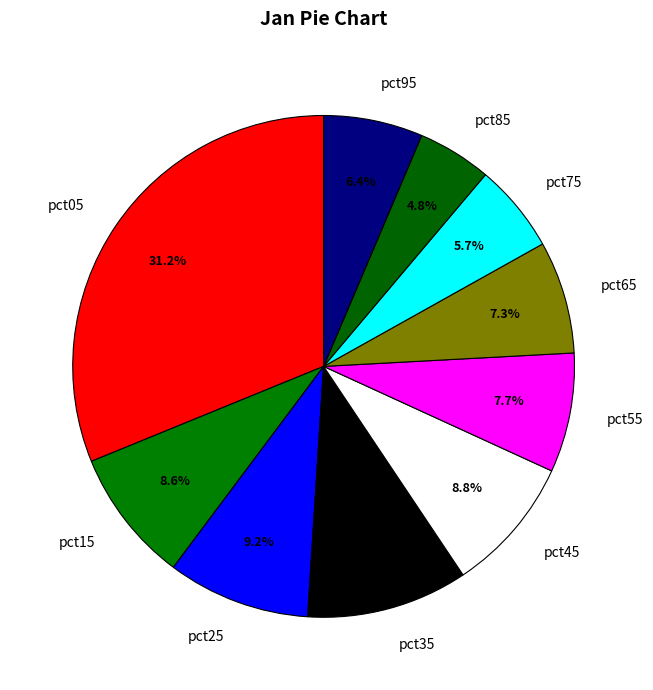

Which slice is the largest?

pct05